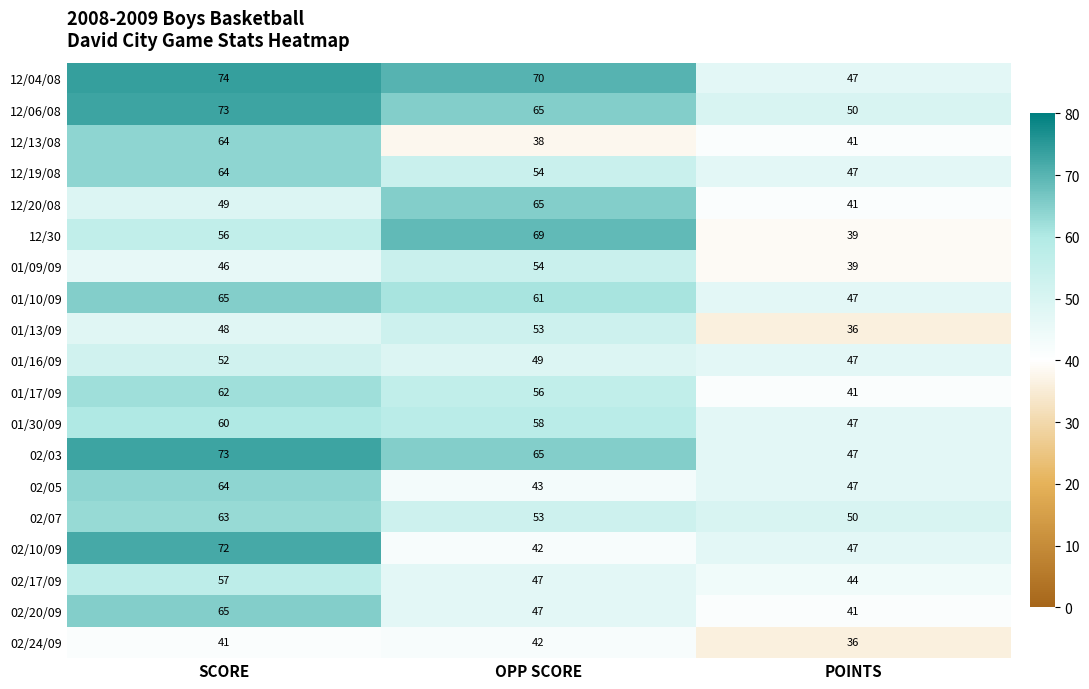

What is the sum of the 12/06/08 values at OPP SCORE and SCORE?

138